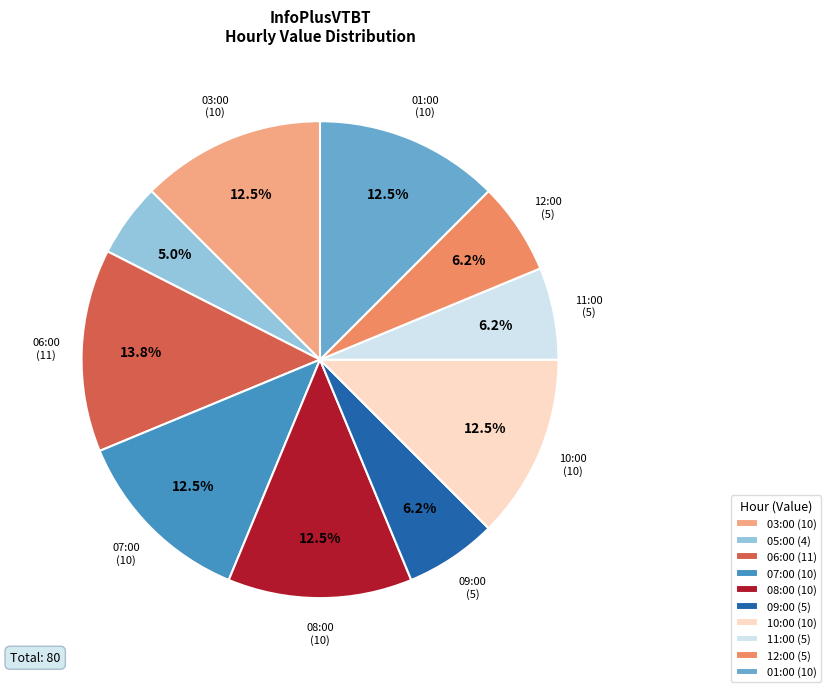

Count the number of slices in the pie.

10